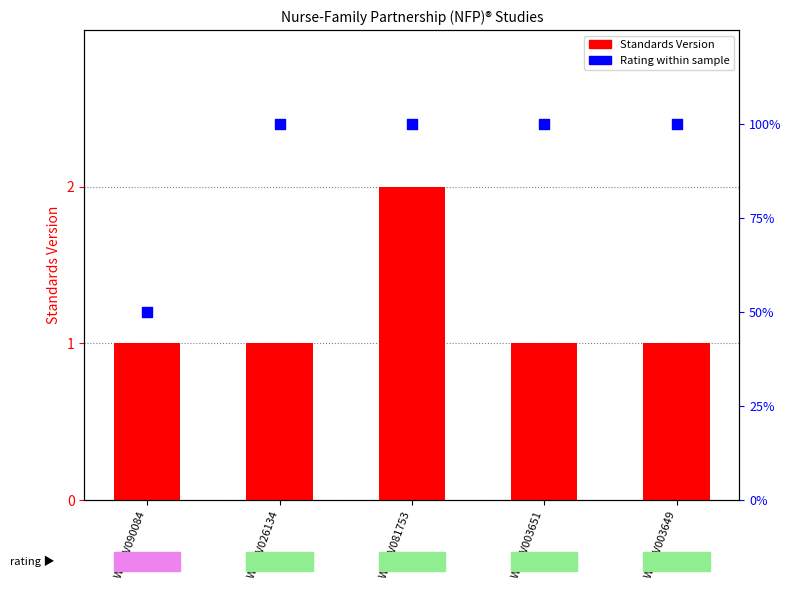

Which series has the widest spread of Y values?

Rating (Moderate=50%, High=100%)